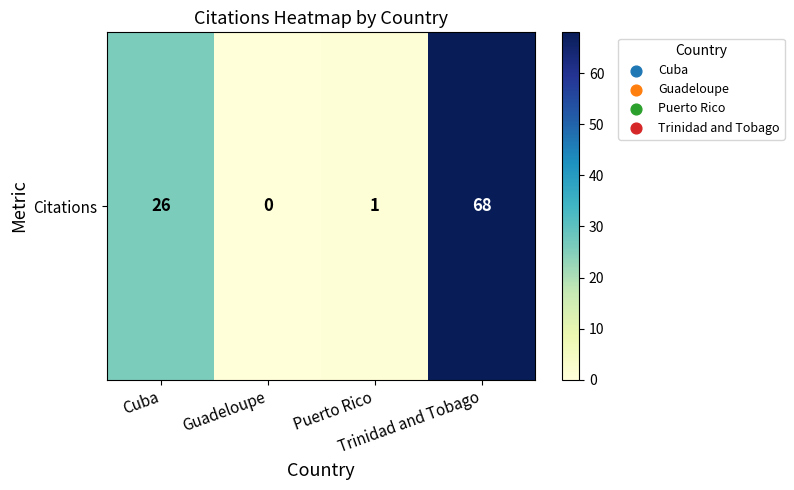

Reading left to right, what are all the values shown in this chart?

26	0	1	68